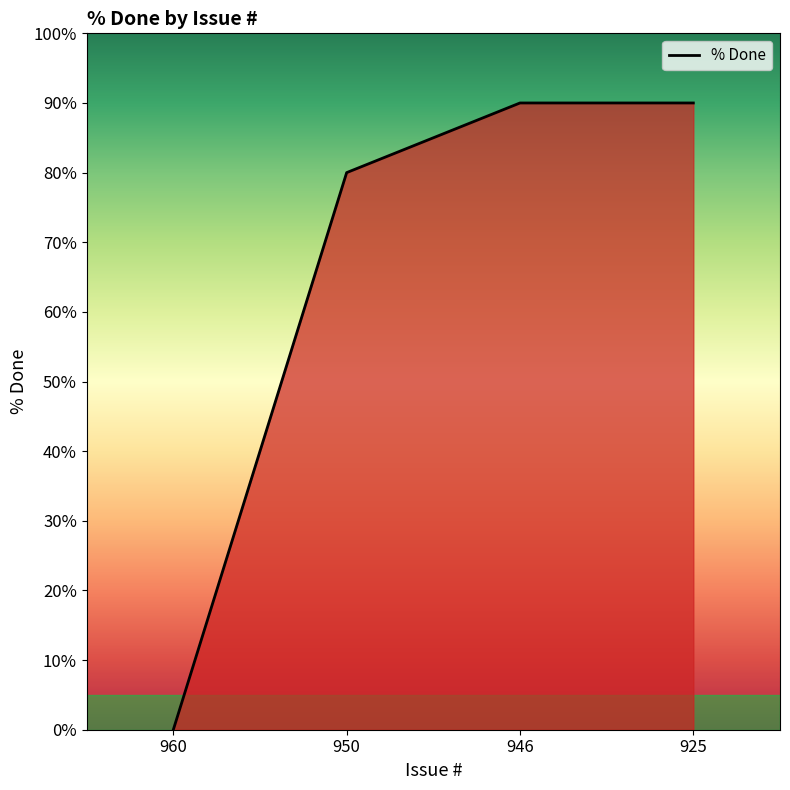

At which category does the chart reach its peak across all series?

946